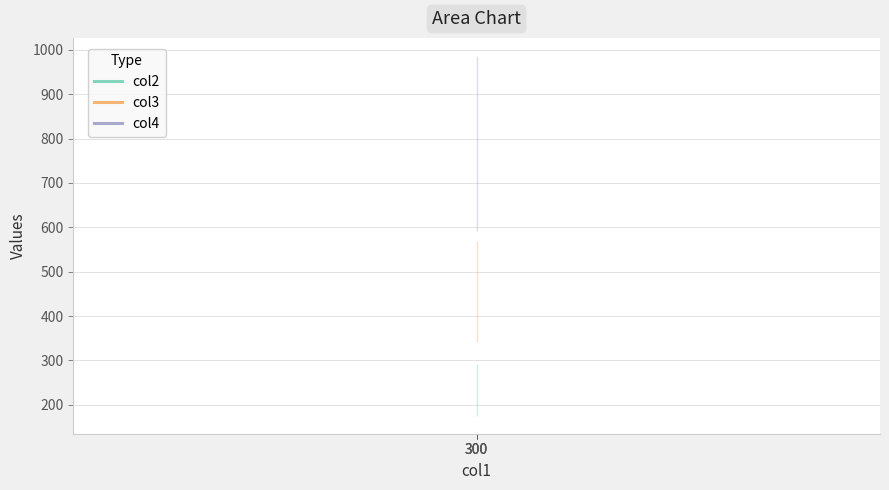

Rank the series by their average value, from lowest to highest.

col2, col3, col4